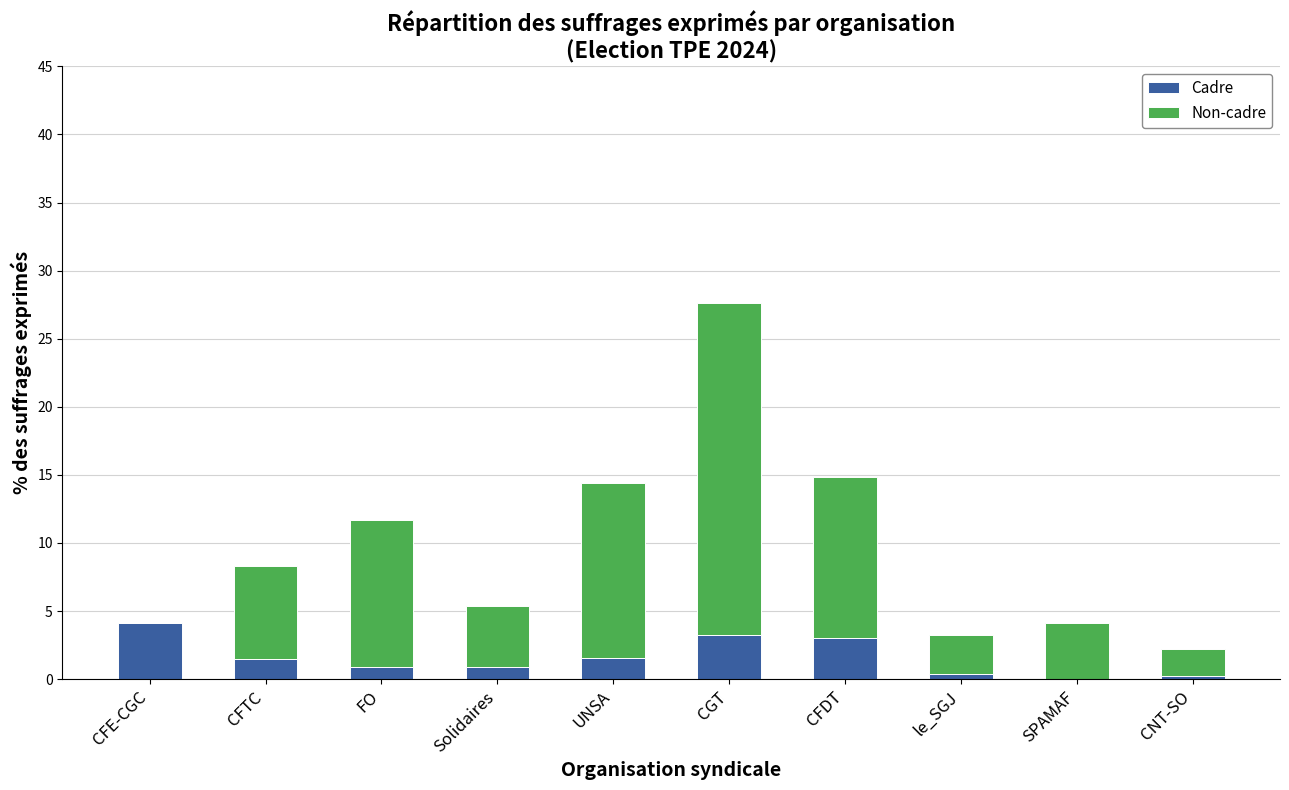

What is the sum of all Cadre values?

15.8